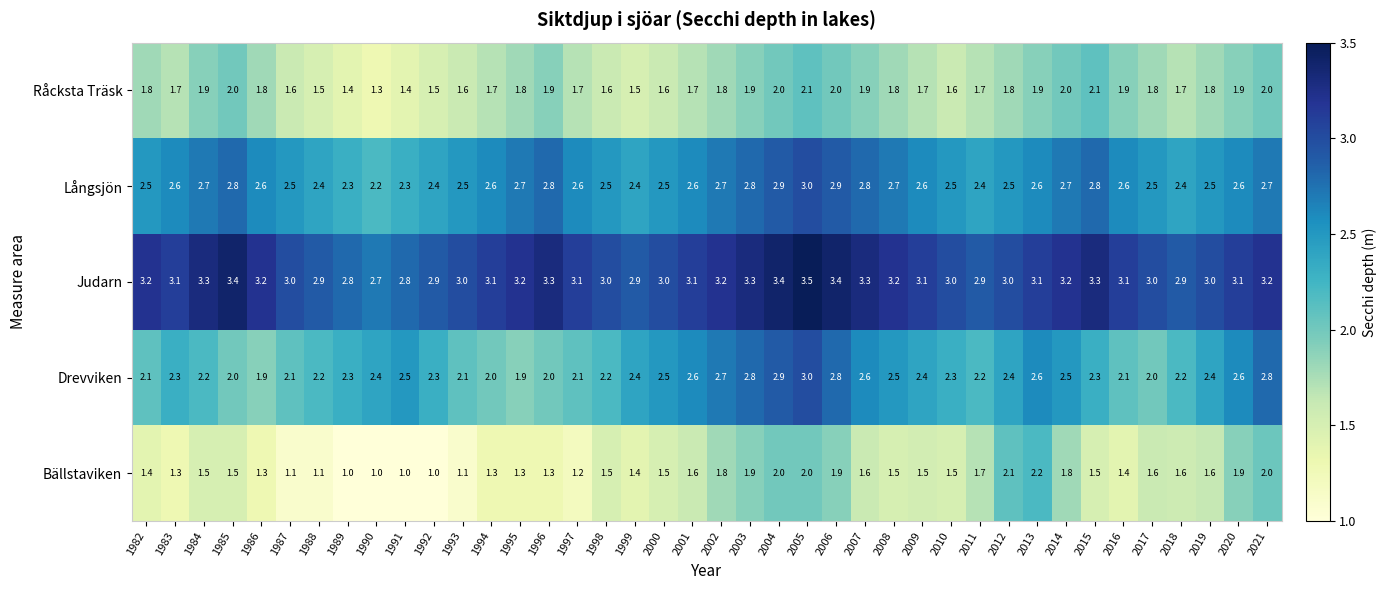

The Judarn series shows 3.1 at 1997. True or false?

True